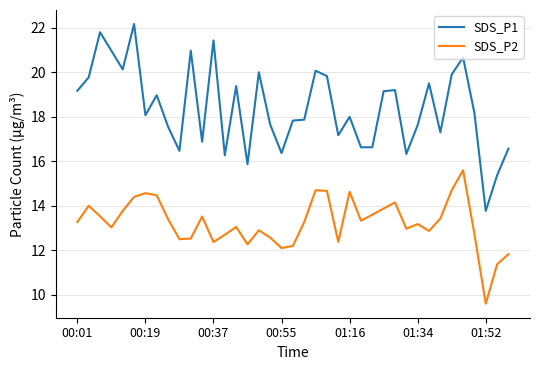

List the series in order of their overall mean, lowest first.

SDS_P2, SDS_P1